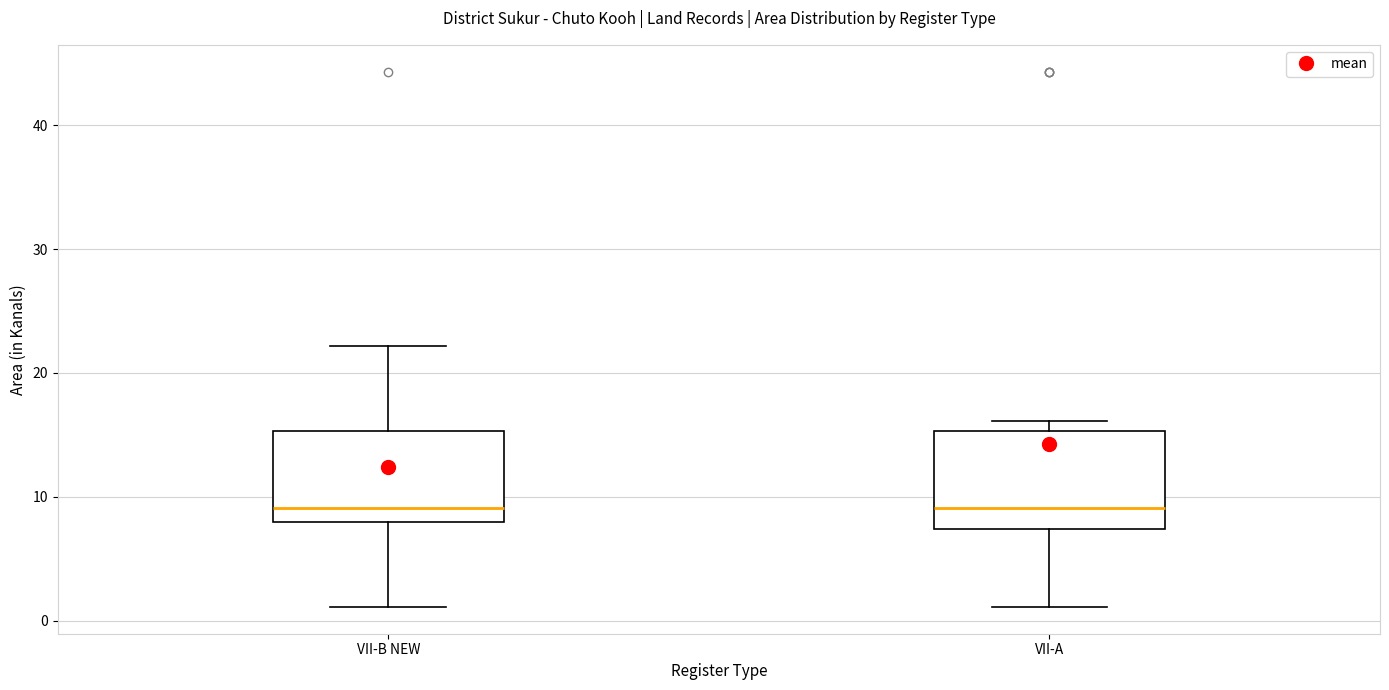

Reading left to right, read every box against the y-axis: the position of its median line, the range the box covers, and the ends of its whiskers. The values are not printed on the chart, so give them approximately, as read against the axis.

VII-B NEW: median 9, box 8 to 15, whiskers 1 to 22
VII-A: median 9, box 7 to 15, whiskers 1 to 16